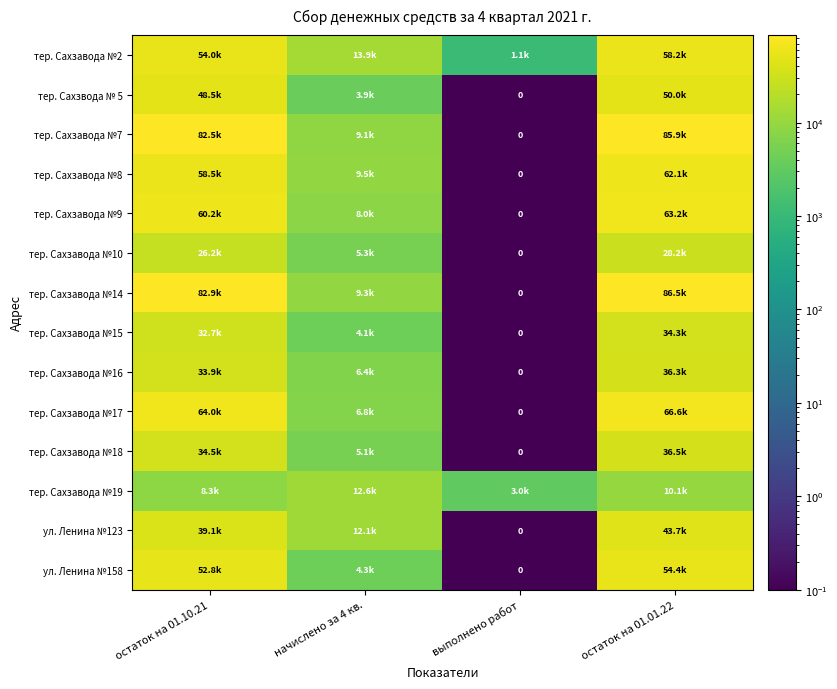

What is the difference between the тер. Сахзавода №16 values at остаток на 01.01.22 and выполнено работ?

36348.7